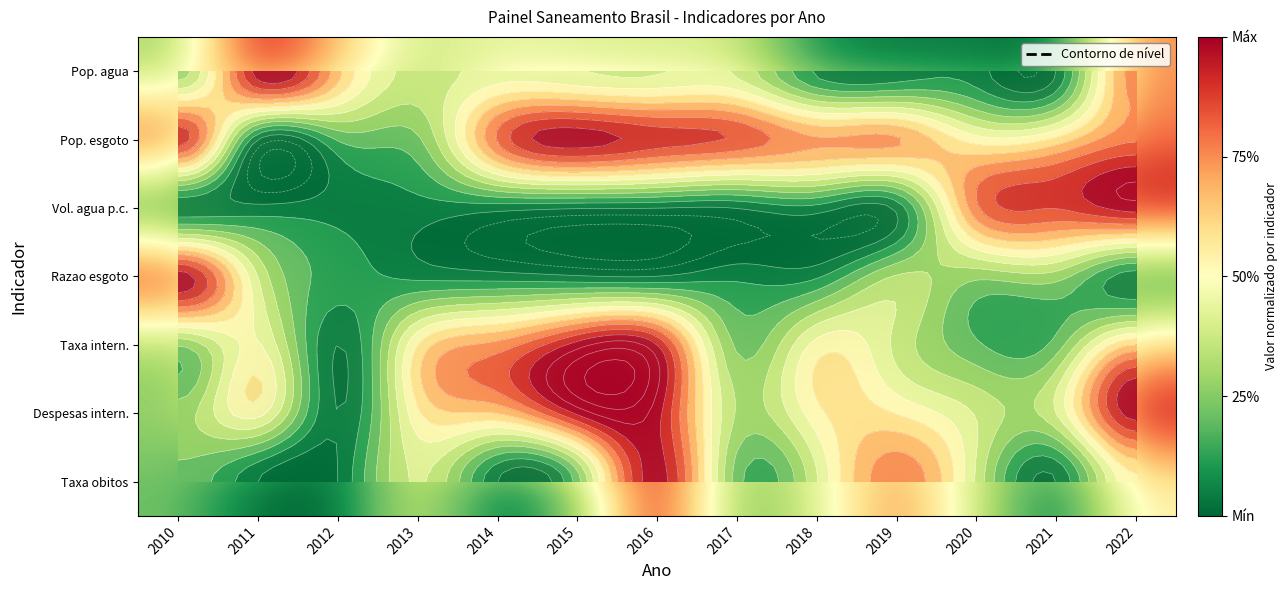

How many data points does each series have?

13